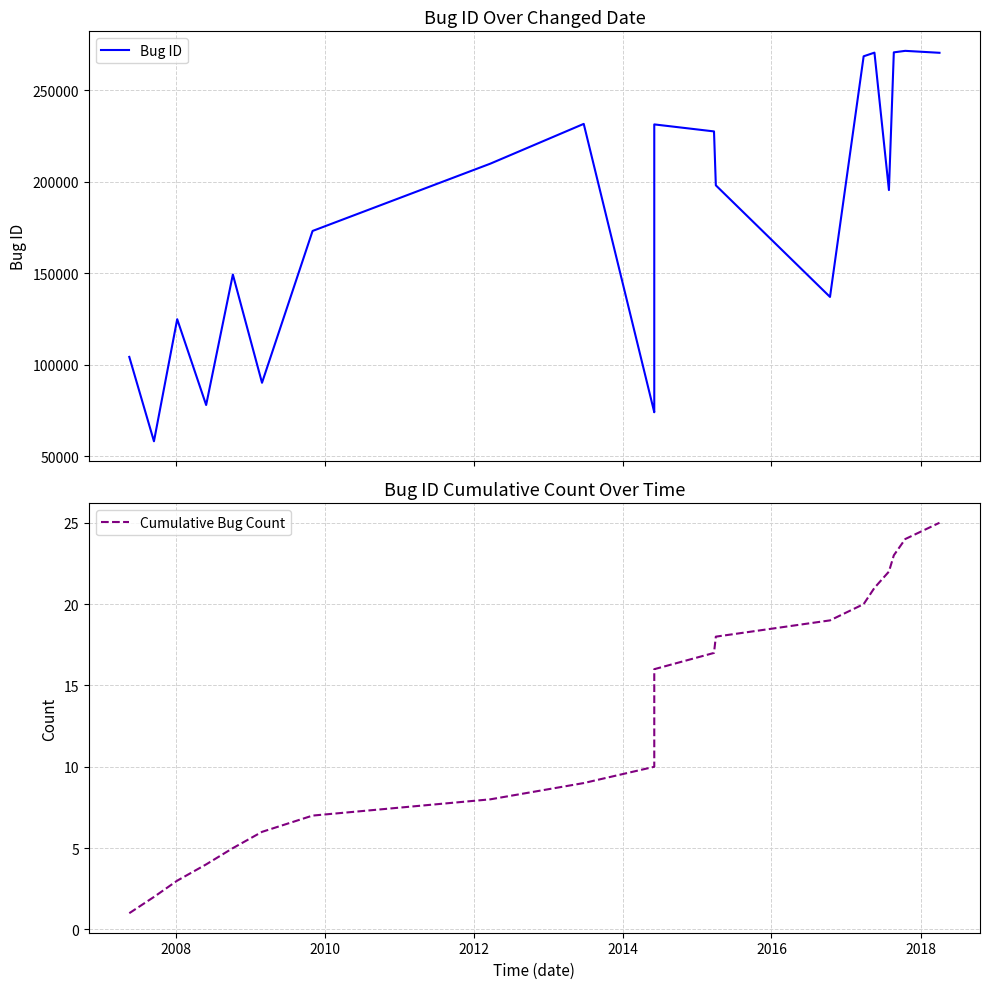

What is the difference between the maximum and minimum values in the Bug ID series?

213553